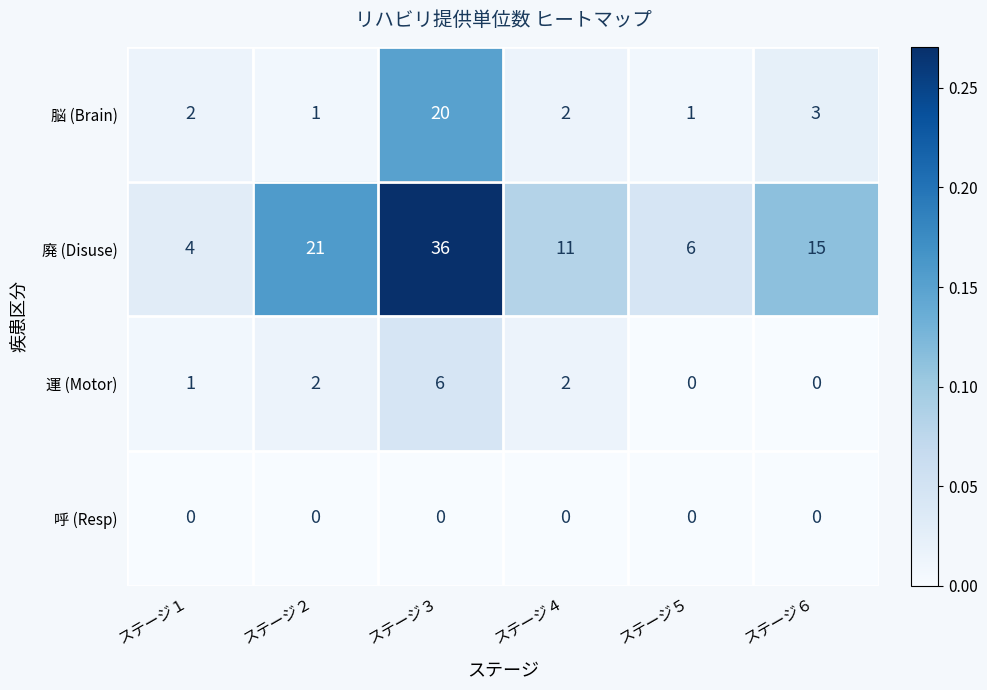

Reading left to right, transcribe all the data shown in this chart.

脳 (Brain): 2	1	20	2	1	3
廃 (Disuse): 4	21	36	11	6	15
運 (Motor): 1	2	6	2	0	0
呼 (Resp): 0	0	0	0	0	0